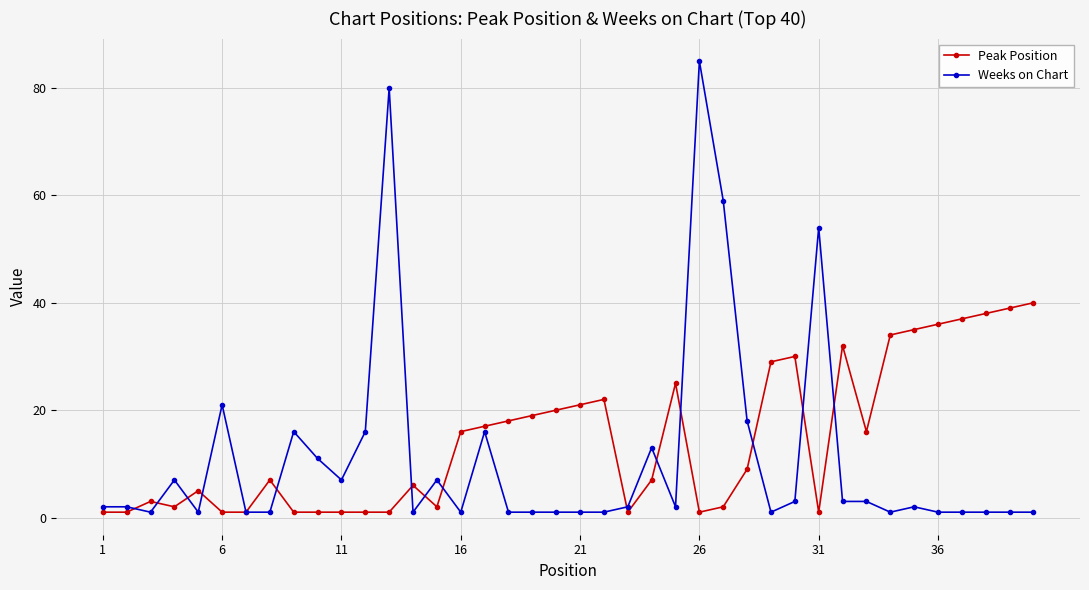

Rank the series by their maximum value, from lowest to highest.

Peak Position, Weeks on Chart